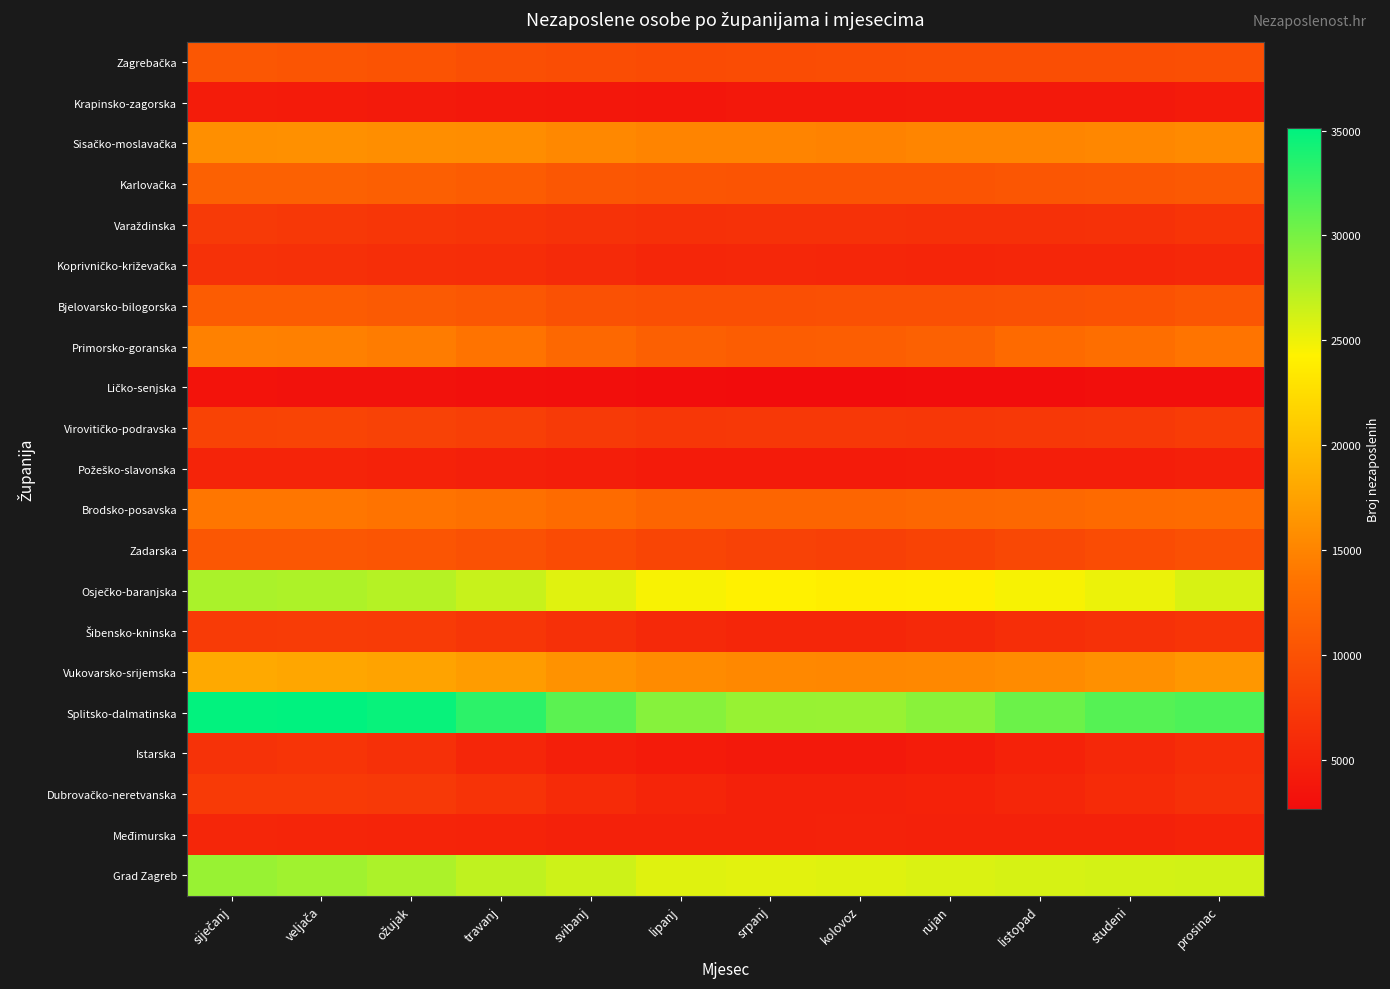

Which series has the widest spread of values?

Splitsko-dalmatinska